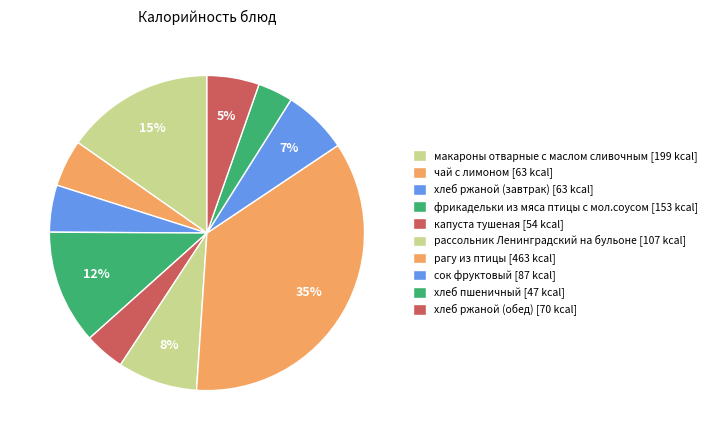

How many slices are in this pie chart?

10